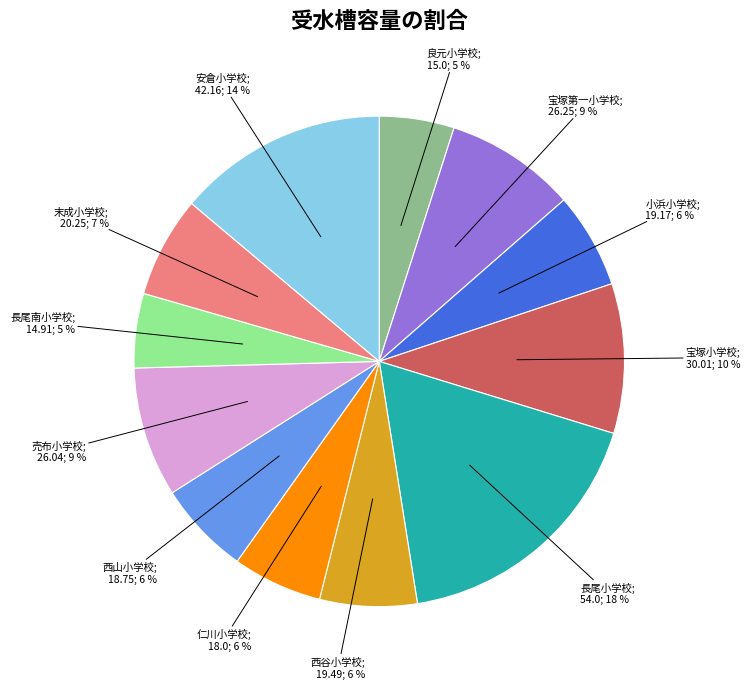

Does any single category account for the majority?

No